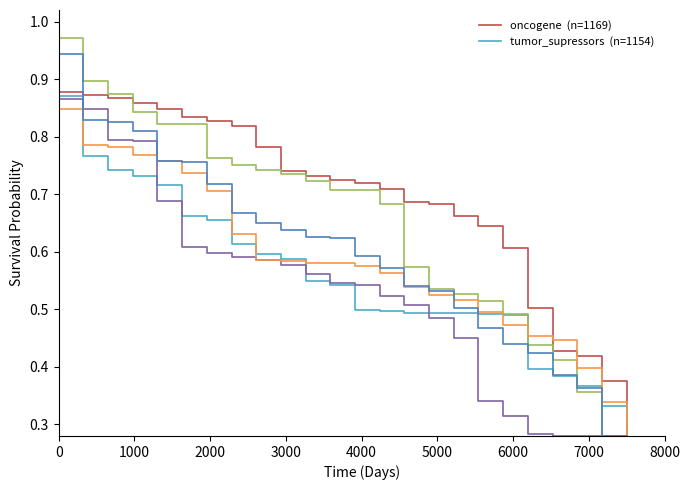

Does the chart have visible grid lines?

No